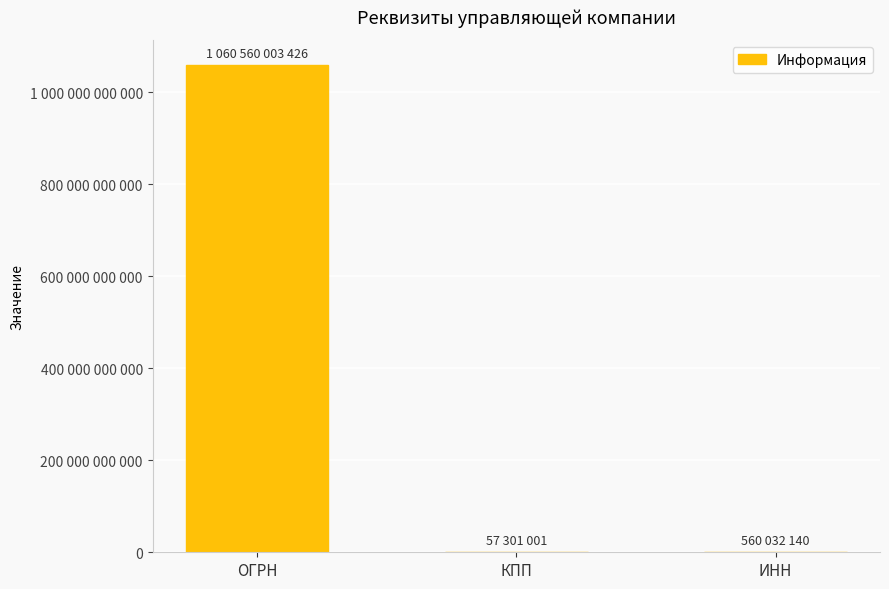

Does the chart contain stacked bars?

No